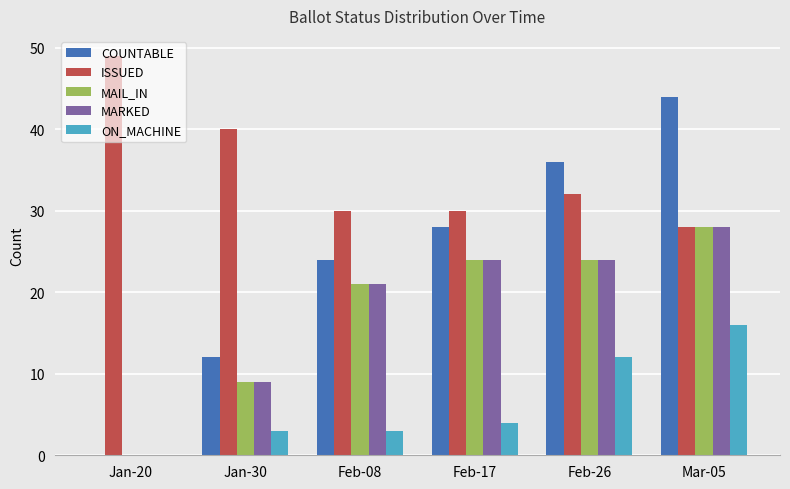

What is the sum of all MAIL_IN values?

106